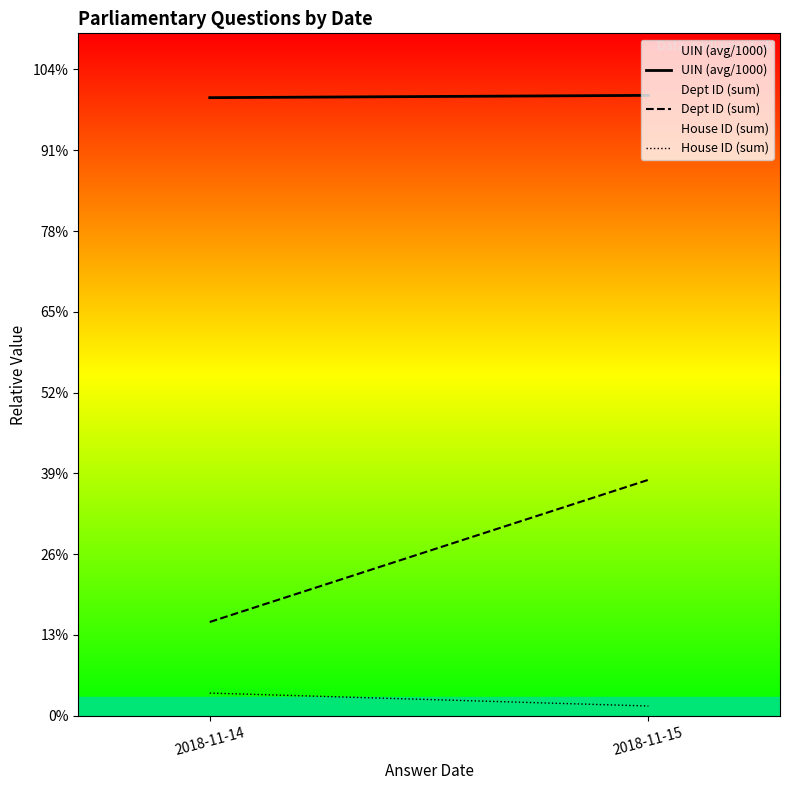

What is the difference between the UIN (avg/1000) values at 2018-11-15 and 2018-11-14?

0.7